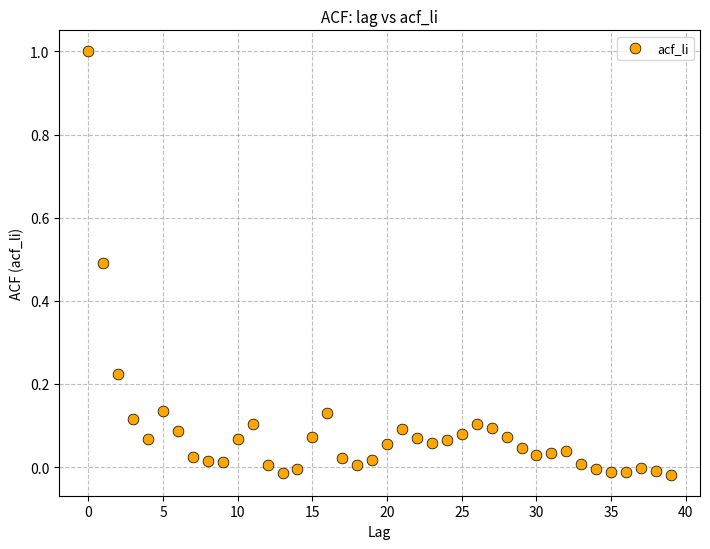

What is the range of Y values (max minus min)?

1.0